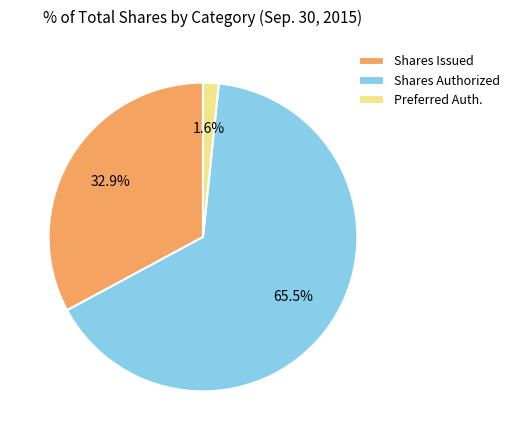

Is there any slice that represents more than half of the pie?

Yes